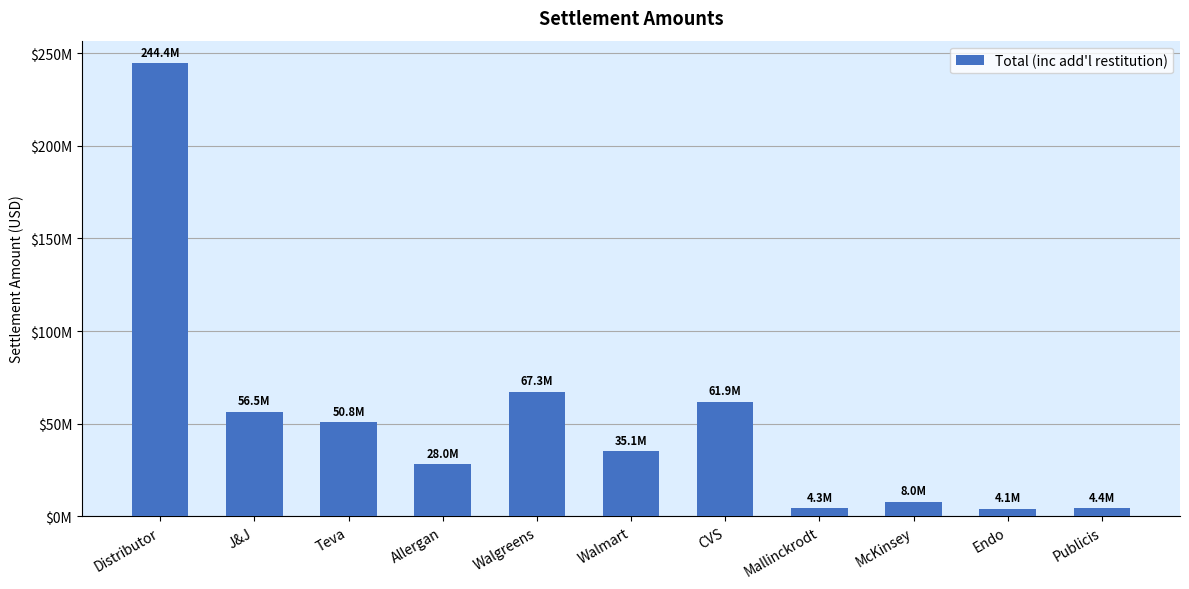

Does the chart contain any negative values?

No